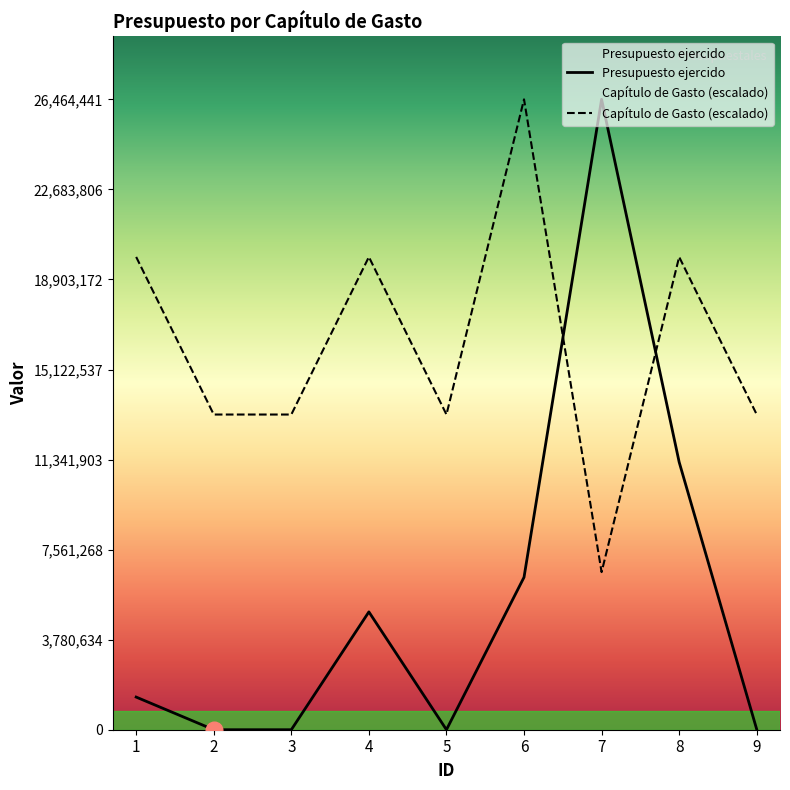

Where is Presupuesto ejercido nearest to the value 13232220?

8